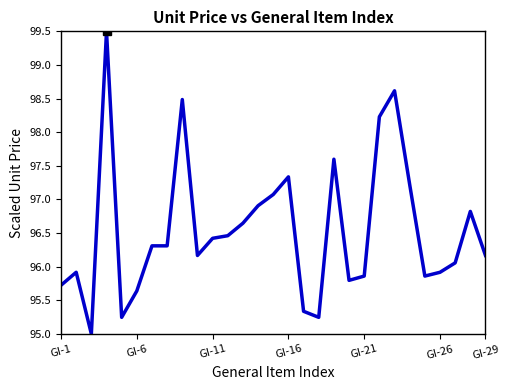

What is the minimum value shown in the chart?

95.0